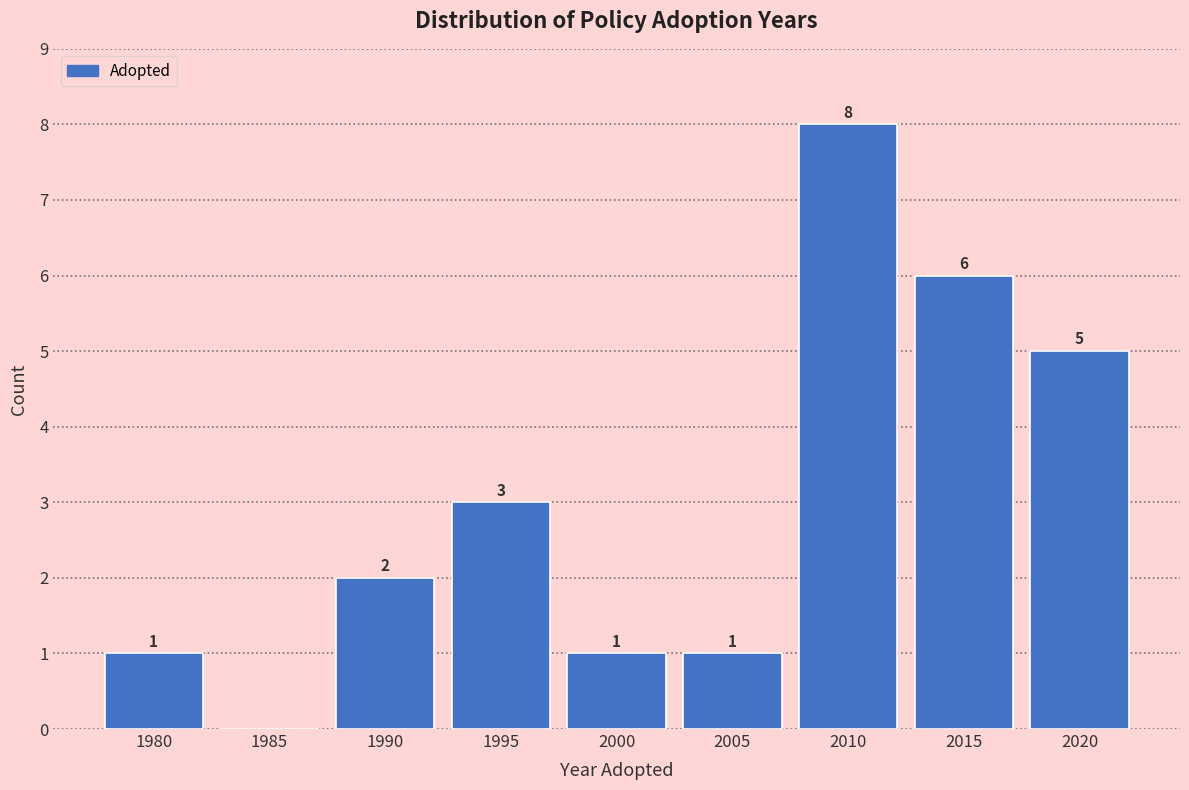

Reading left to right, transcribe all the data shown in this chart.

1980=1	1985=0	1990=2	1995=3	2000=1	2005=1	2010=8	2015=6	2020=5